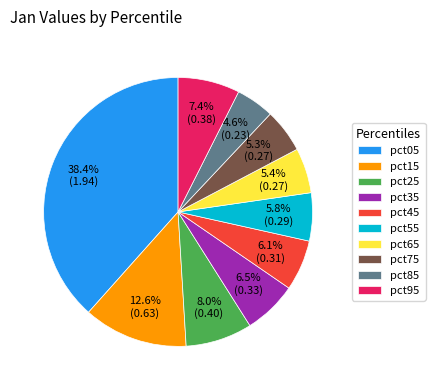

Which has a higher value, pct05 or pct95?

pct05